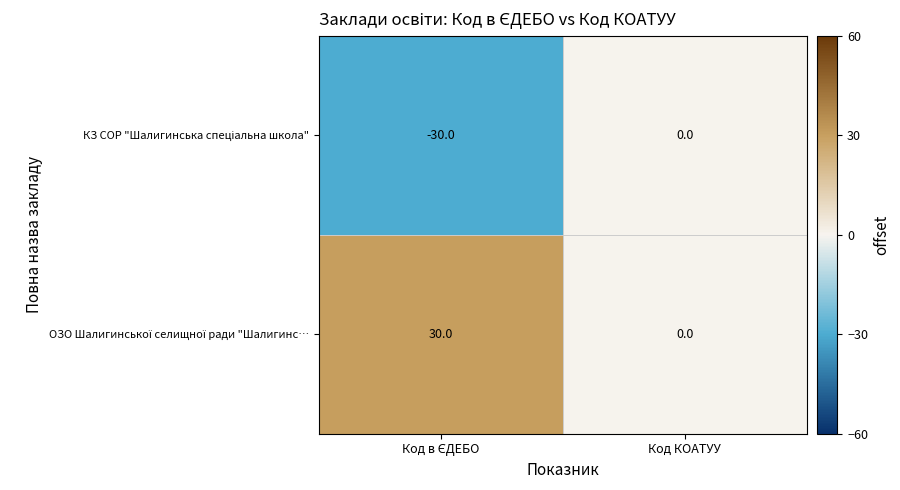

What is the maximum value shown in the chart?

30